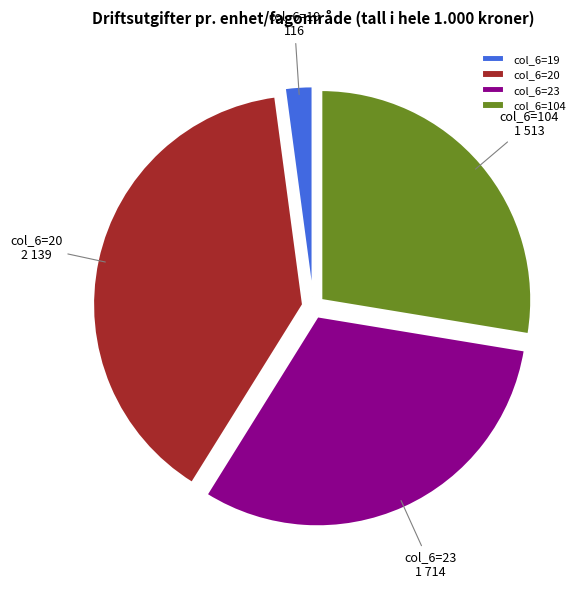

What is the ratio of the value at col_6=104 to the value at col_6=20?

0.7